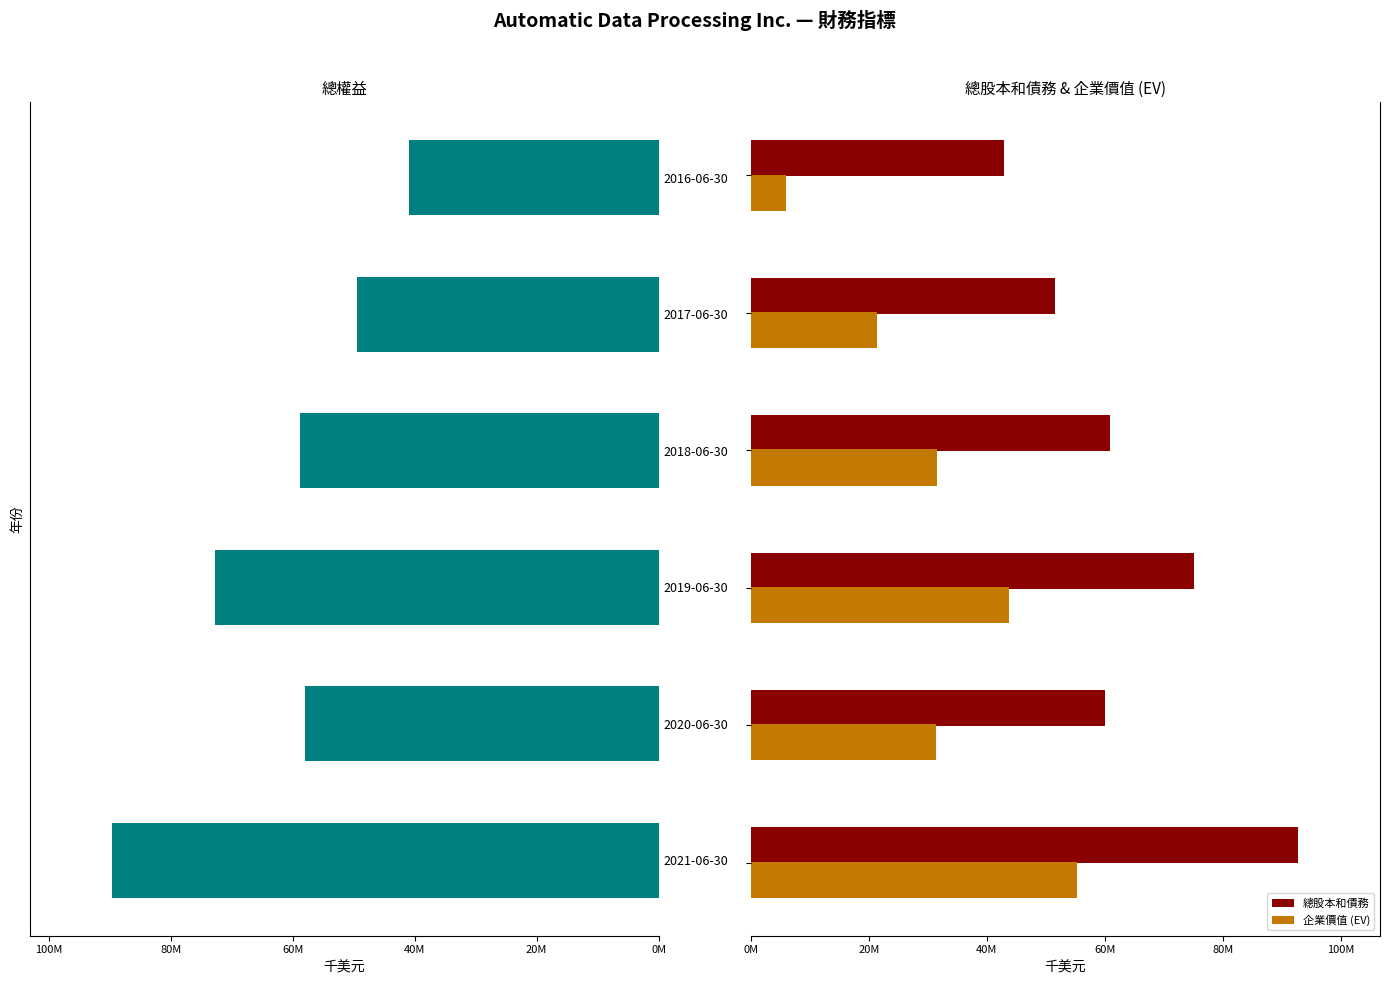

Reading right to left, transcribe all the data shown in this chart.

總權益: 40905387	49498904	58812610	72785232	57946438	89693078
總股本和債務: 42913087	51501304	60815010	75049432	59964638	92701578
企業價值 (EV): 5880787	21429404	31507210	43666032	31348038	55220578